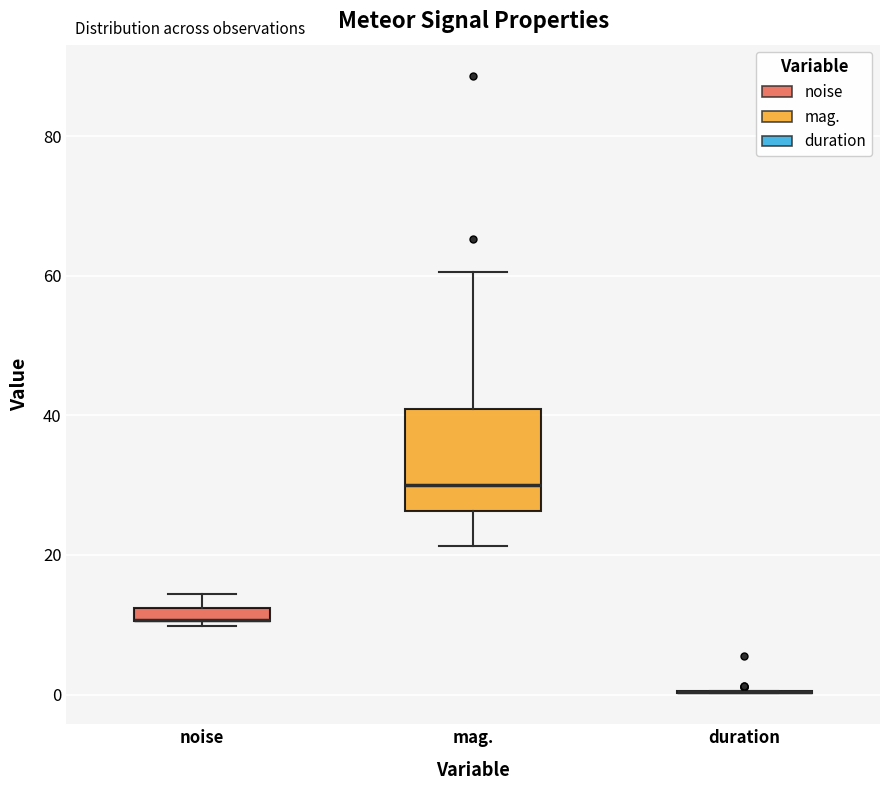

Which box is the tallest, from its lower edge to its upper edge?

mag.